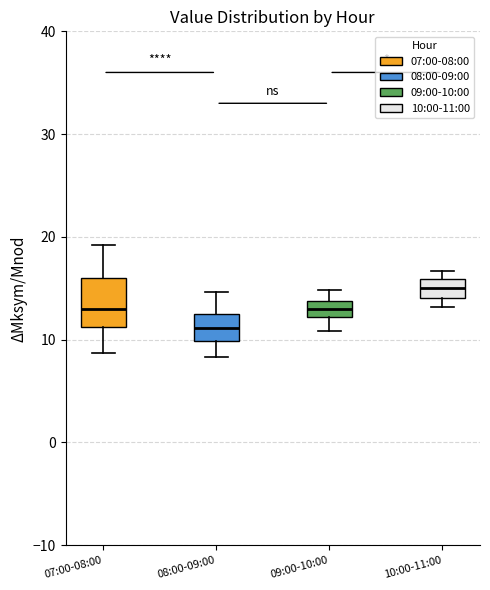

Where does the lower whisker of the box for 08:00-09:00 end on the y-axis? The values are not printed on the chart, so give them approximately, as read against the axis.

8